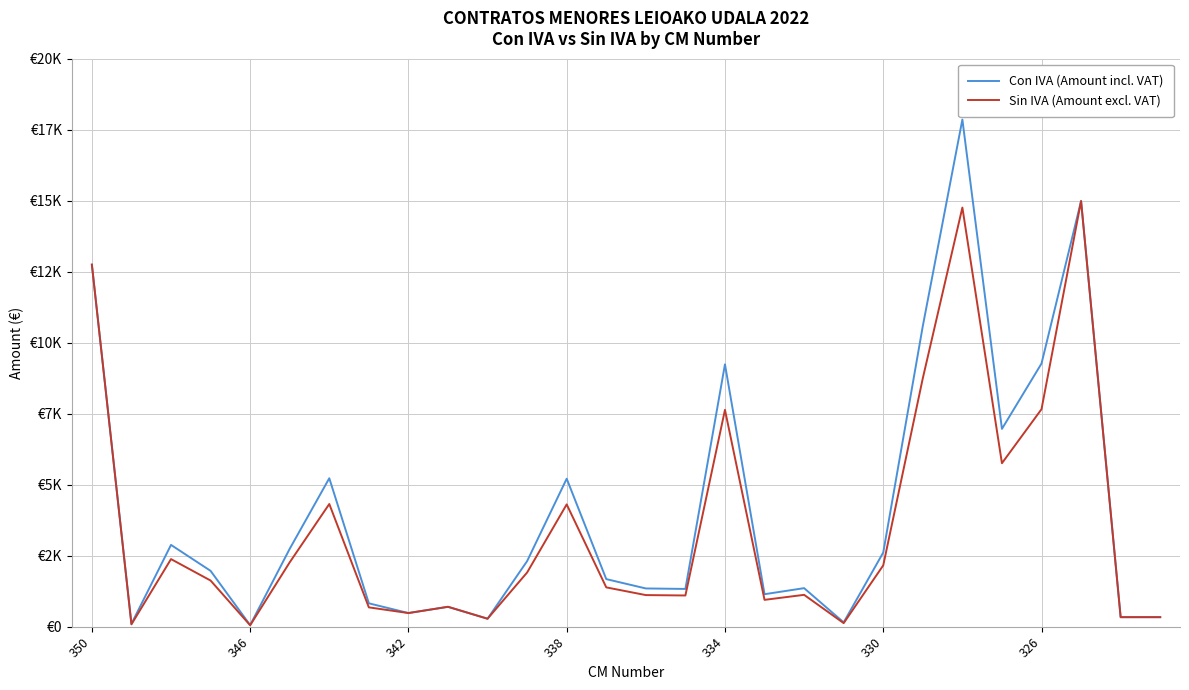

Where does the Sin IVA (Amount excl. VAT) series first go above 1625?

350